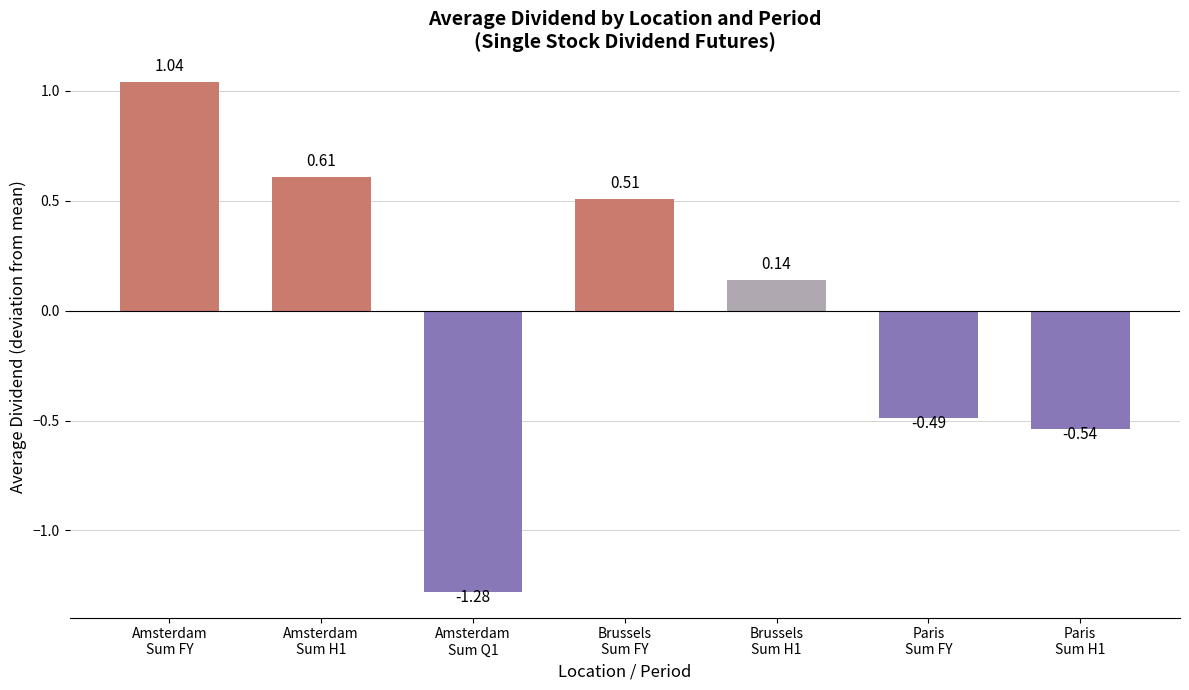

What is the difference between the maximum and minimum values?

2.3